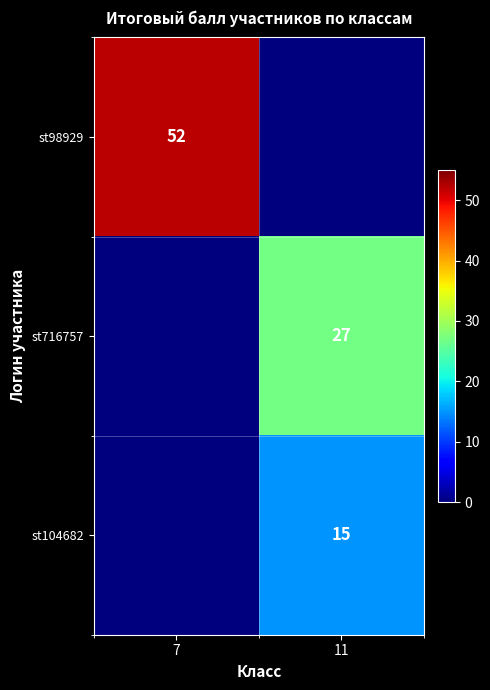

Which has a higher value, 7 or 11?

7